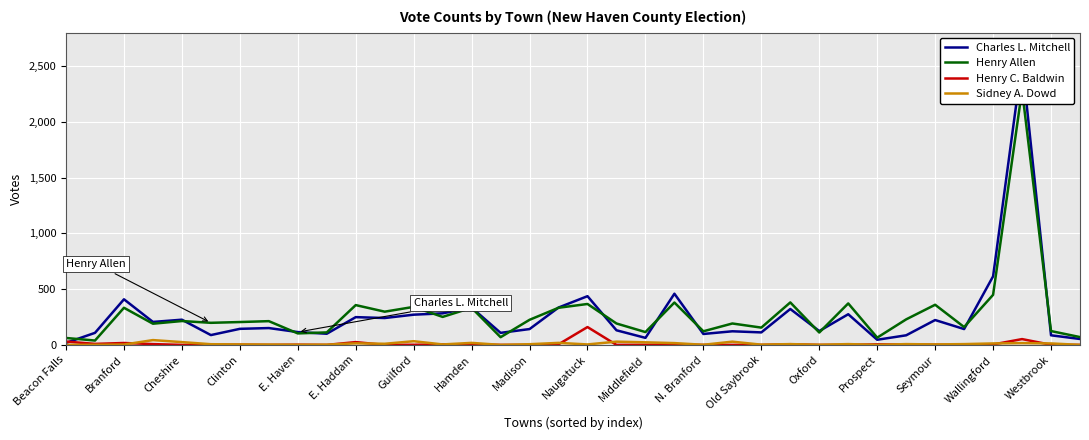

What are all the series names shown in the legend?

Charles L. Mitchell, Henry Allen, Henry C. Baldwin, Sidney A. Dowd